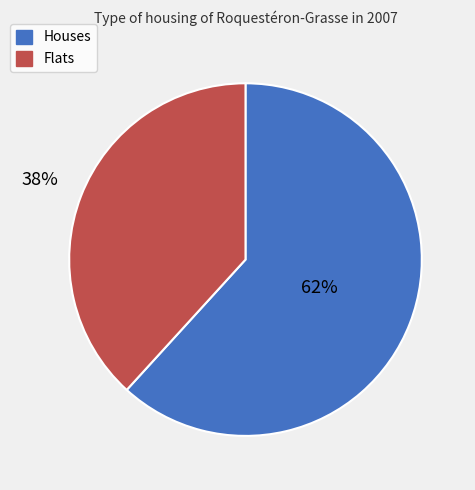

To the nearest percent, what is the average slice percentage?

50%